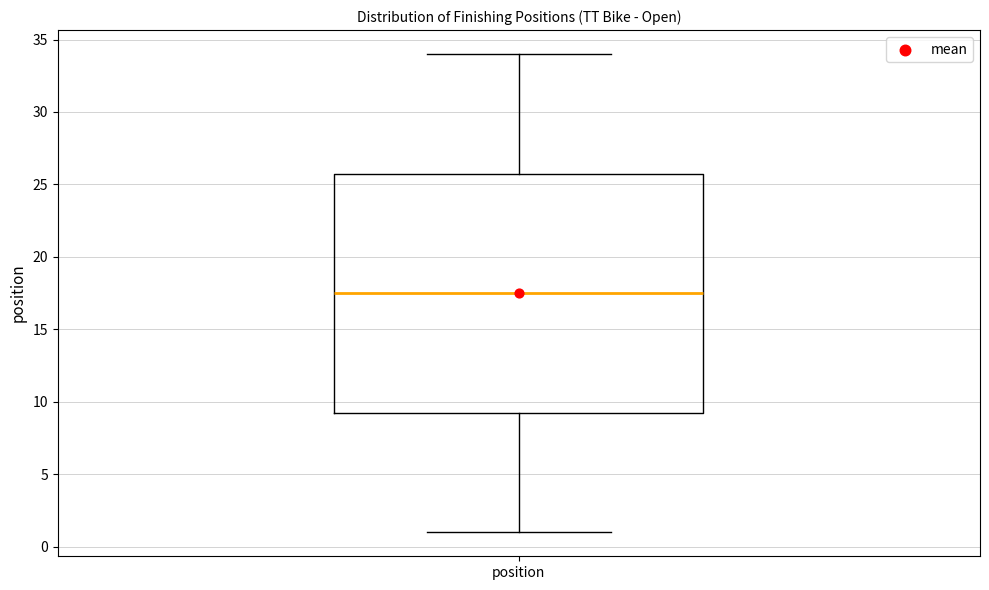

Where is the upper edge of the box for position on the y-axis? The values are not printed on the chart, so give them approximately, as read against the axis.

26.0